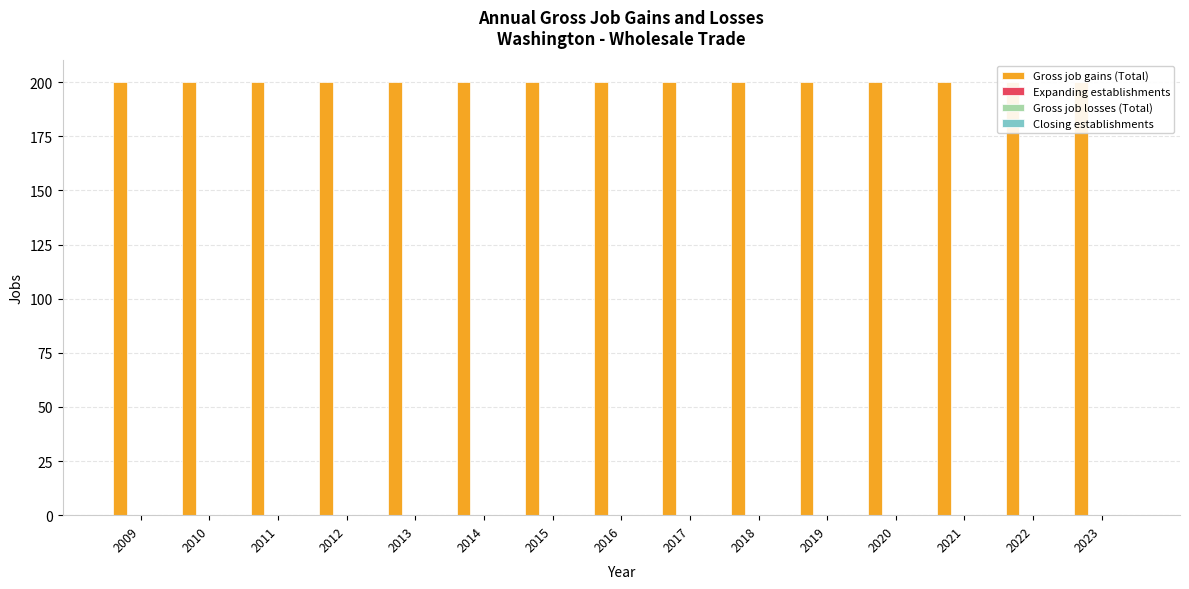

What are all the series names shown in the legend?

Gross job gains (Total), Expanding establishments, Gross job losses (Total), Closing establishments